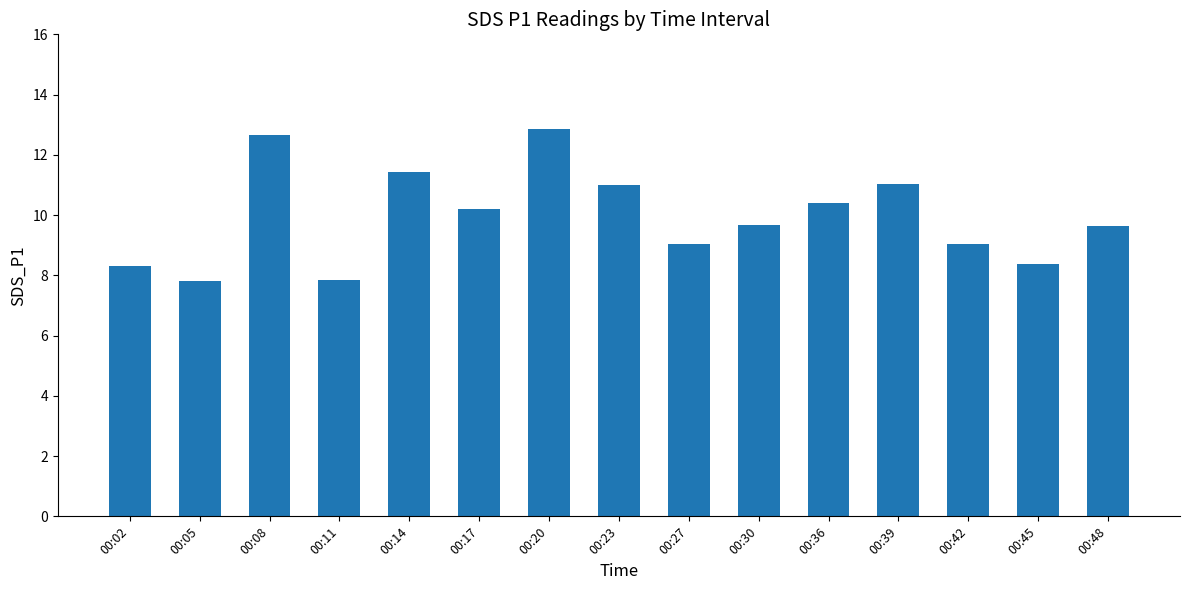

How many data points does each series have?

15